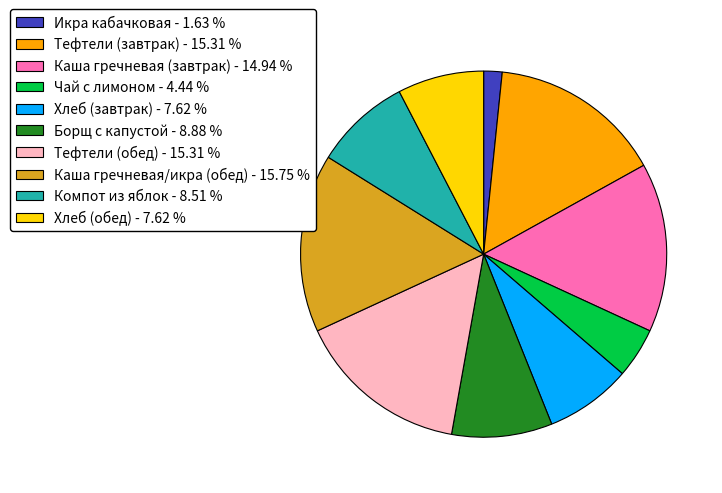

Do Борщ с капустой - 8.88 % and Компот из яблок - 8.51 % together represent more than half of the pie?

No